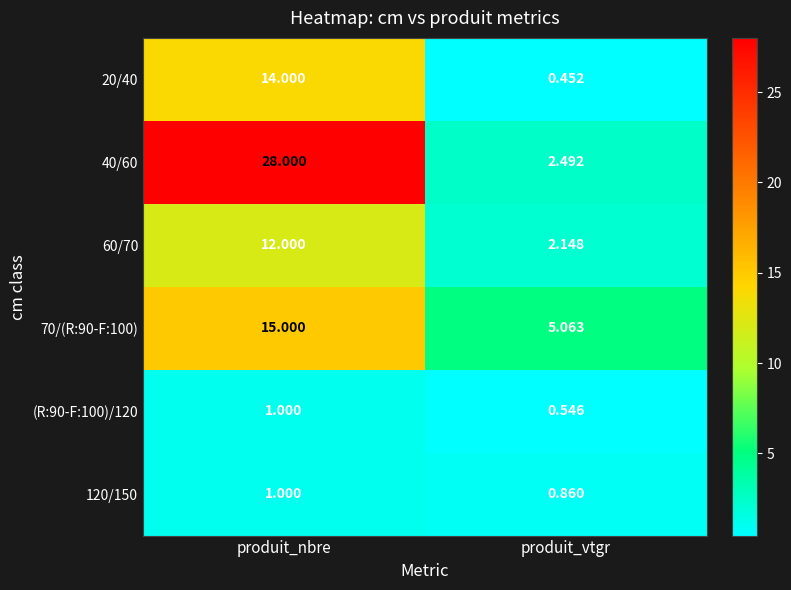

What is the total value across all series at produit_nbre?

71.0